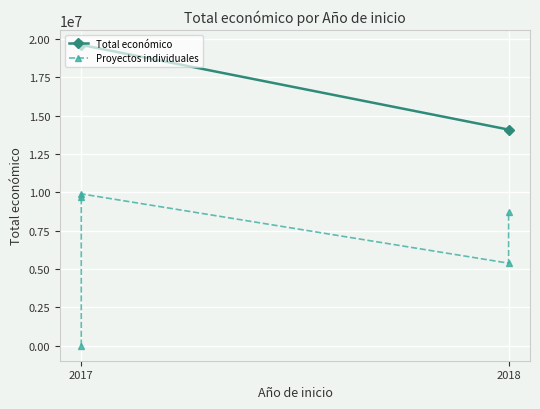

Where is the first local maximum?

2017